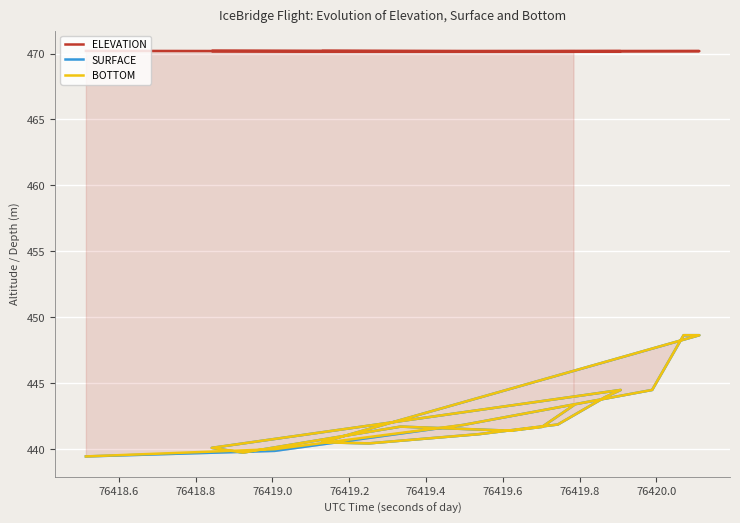

Which series has the widest spread of values?

SURFACE